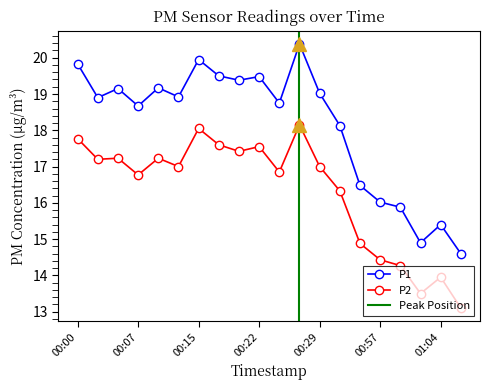

The P2 series shows 17.8 at 00:00. True or false?

True